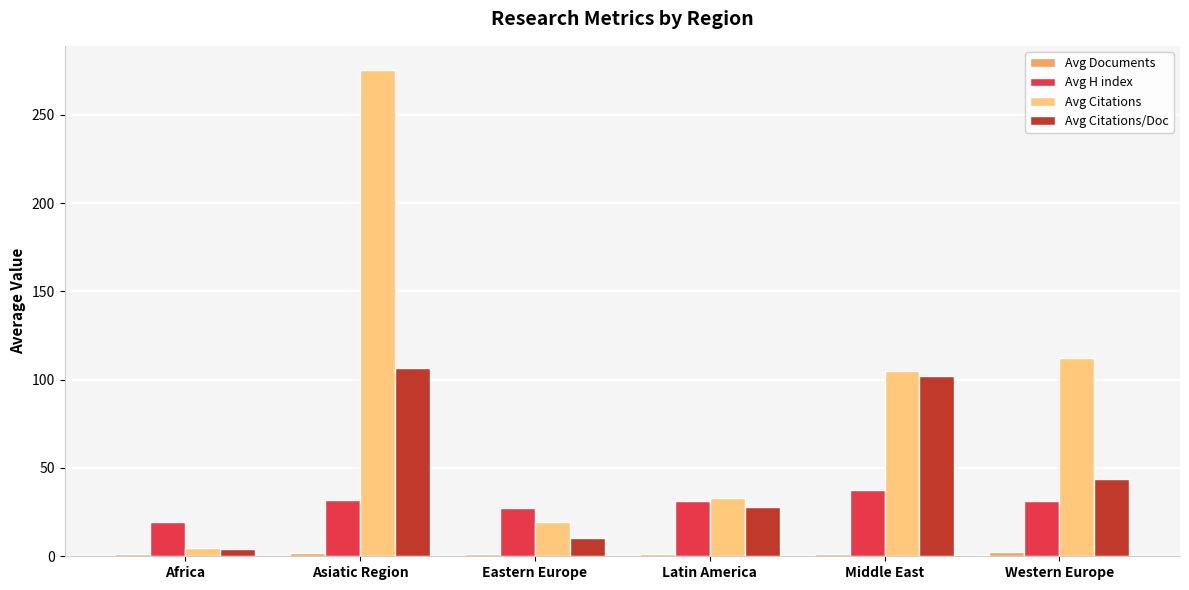

Is it true that Avg H index equals 9.4 at Eastern Europe?

False